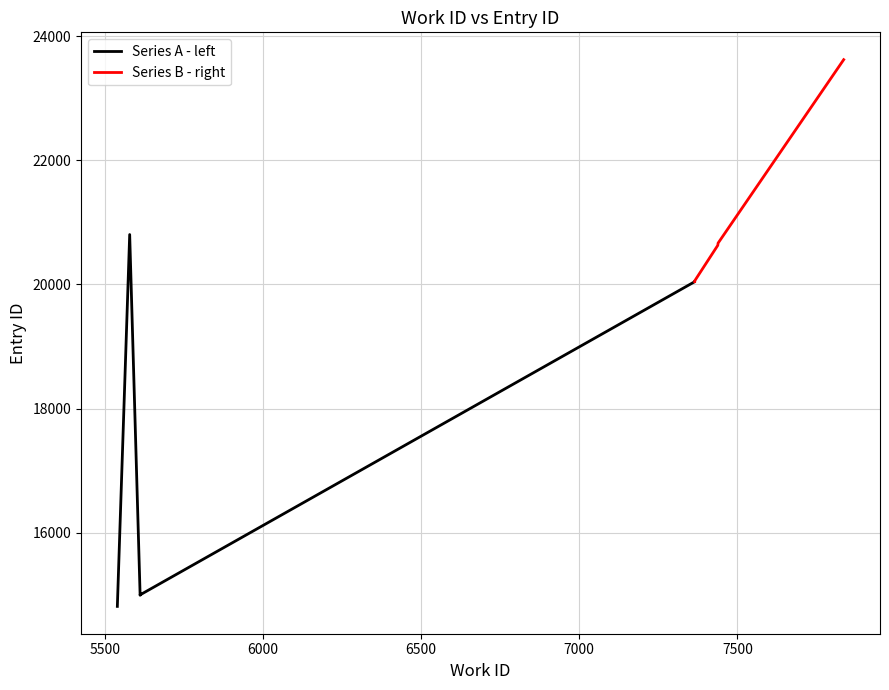

What is the label of the 7th point from the left?

7438